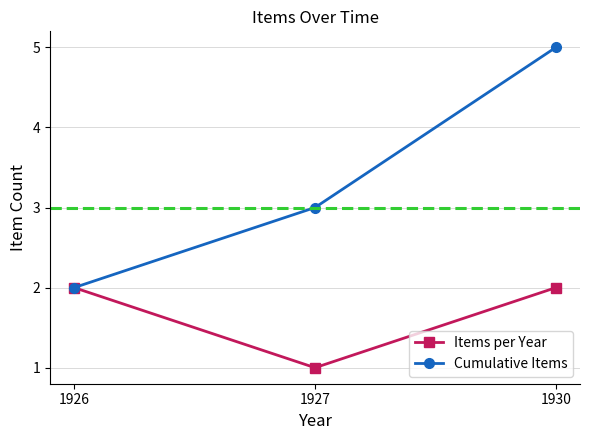

Reading left to right, what are all the values shown in this chart?

Items per Year: 1926=2	1927=1	1930=2
Cumulative Items: 1926=2	1927=3	1930=5